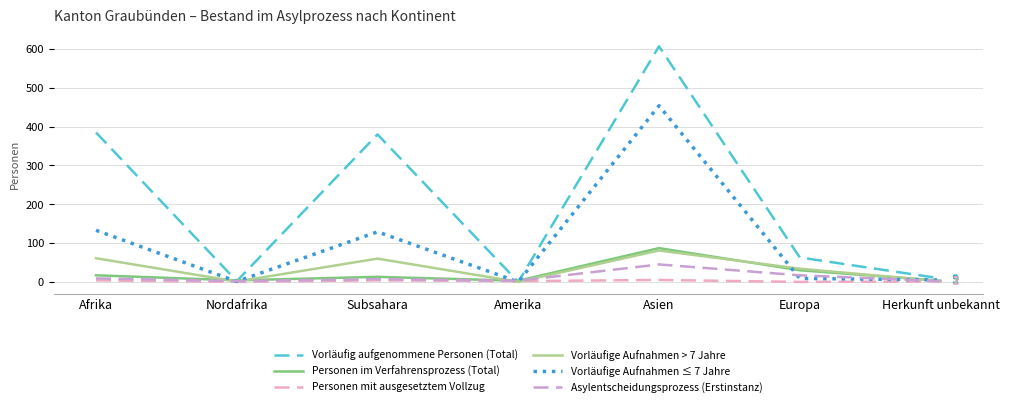

Rank the series at Asien from highest to lowest value.

Vorläufig aufgenommene Personen (Total), Vorläufige Aufnahmen ≤ 7 Jahre, Personen im Verfahrensprozess (Total), Vorläufige Aufnahmen > 7 Jahre, Asylentscheidungsprozess (Erstinstanz), Personen mit ausgesetztem Vollzug